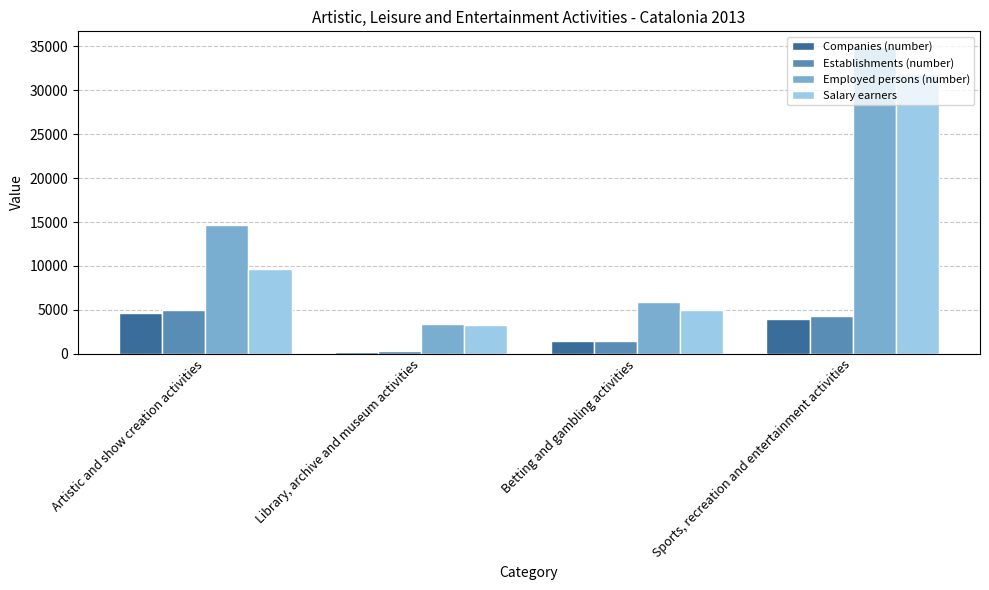

List the series in order of their peak value, lowest first.

Companies (number), Establishments (number), Salary earners, Employed persons (number)